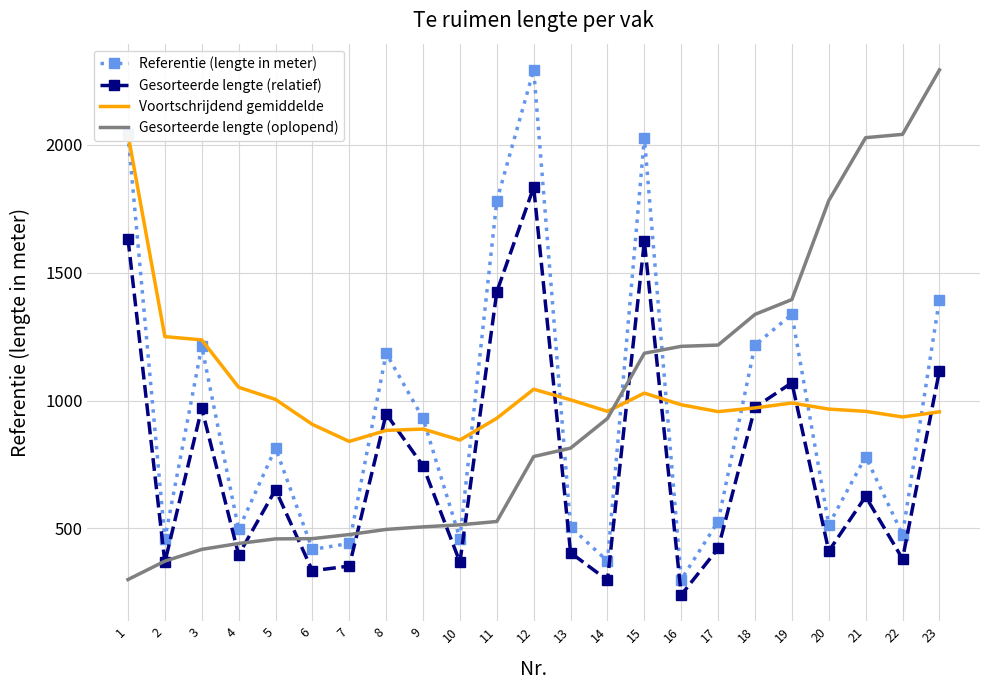

Between 6 and 7, which series saw the biggest shift?

Voortschrijdend gemiddelde